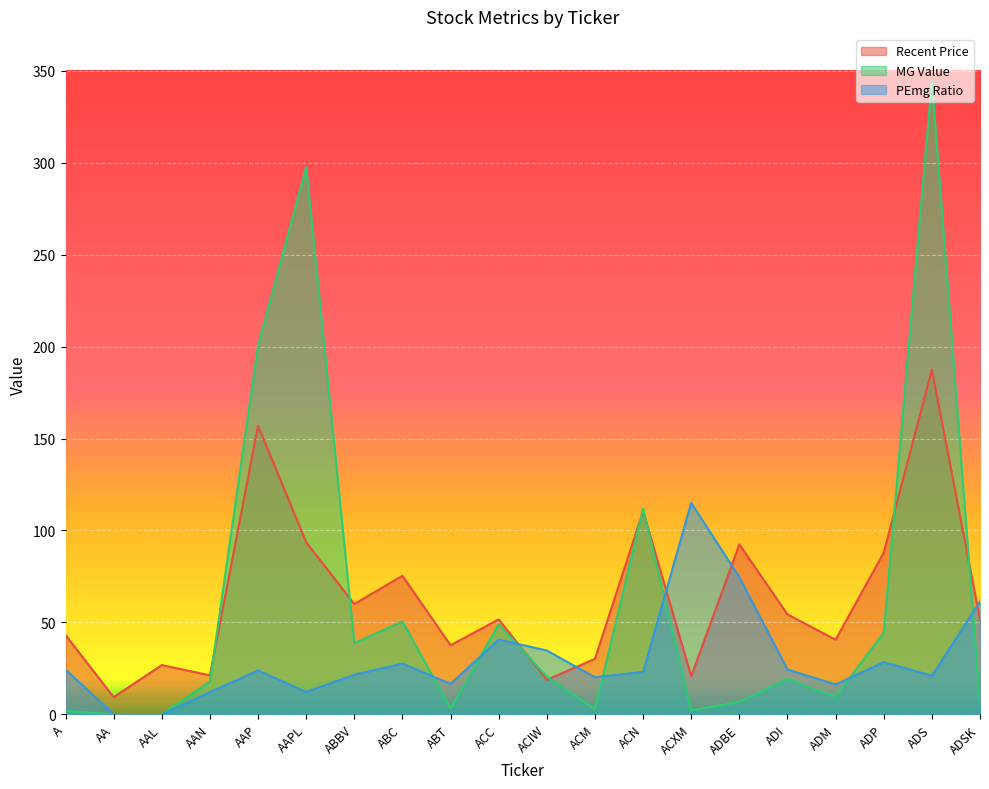

The MG Value series shows 9.6 at ADM. True or false?

True